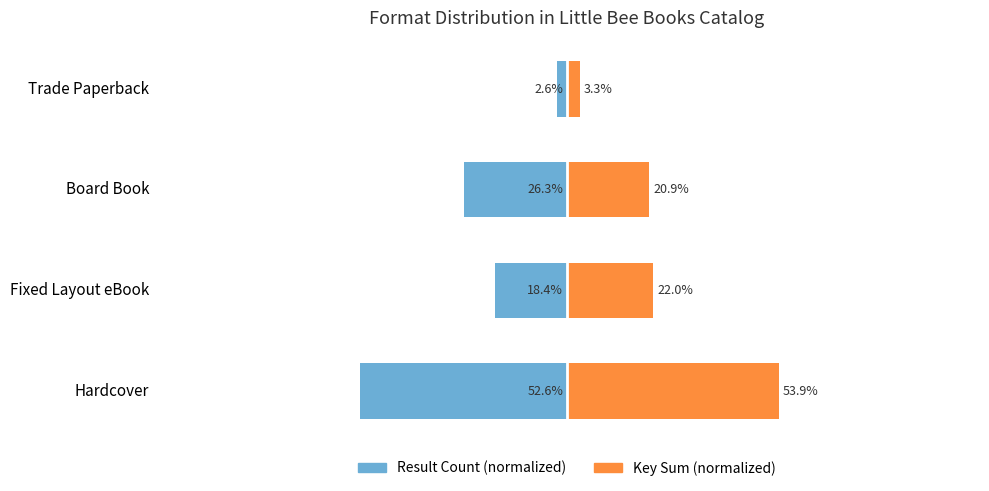

What is the value of the Result Count (normalized) bar at the 4th from the left?

-2.6